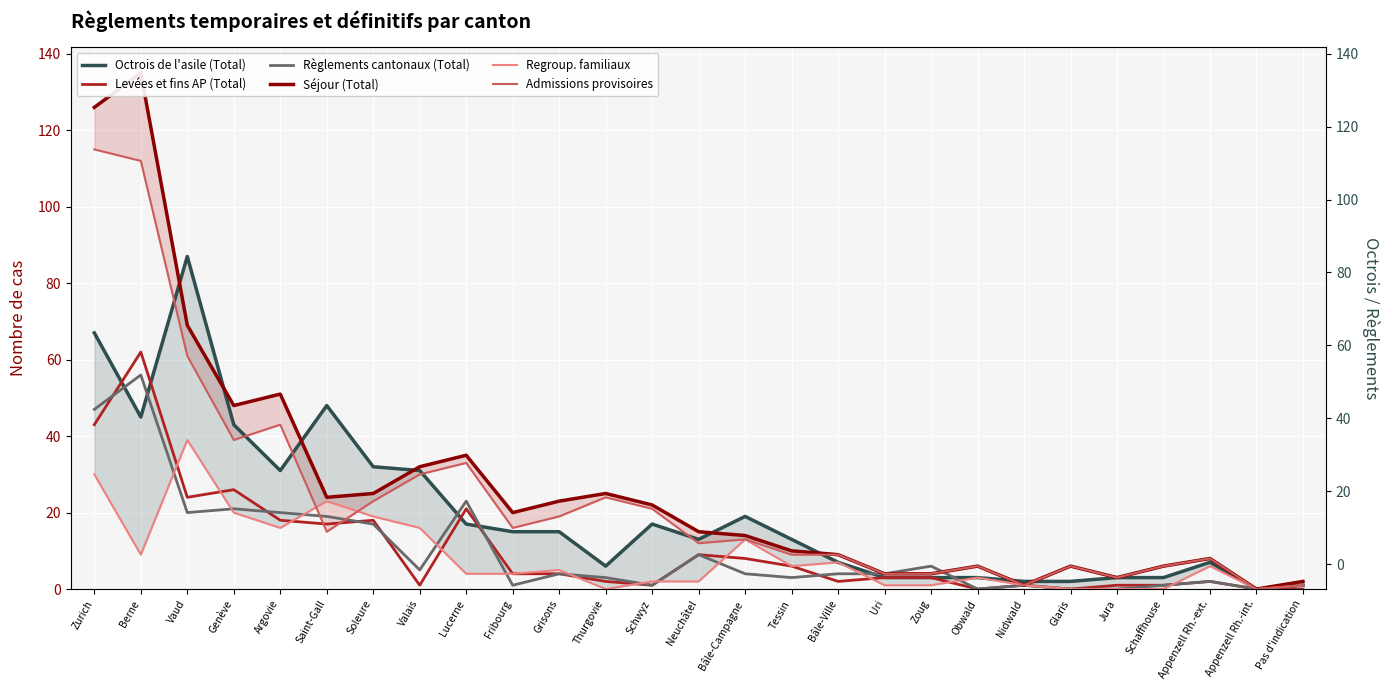

True or false: Levées et fins AP (Total) has a value of 0 at Valais.

False